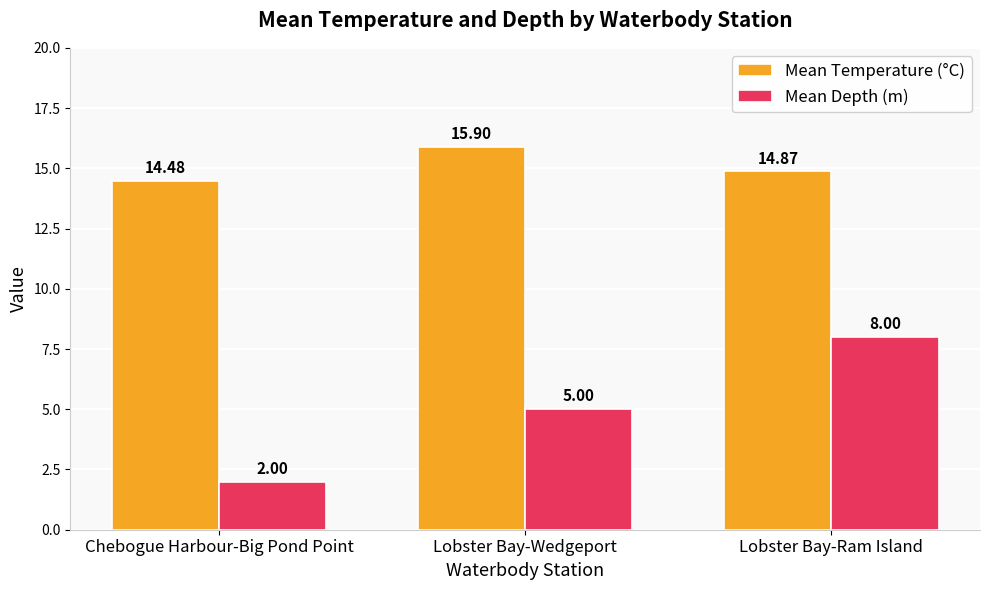

Reading left to right, list all the values displayed in this chart.

Mean Temperature (°C): Chebogue Harbour-Big Pond Point=14.5	Lobster Bay-Wedgeport=15.9	Lobster Bay-Ram Island=14.9
Mean Depth (m): Chebogue Harbour-Big Pond Point=2.0	Lobster Bay-Wedgeport=5.0	Lobster Bay-Ram Island=8.0